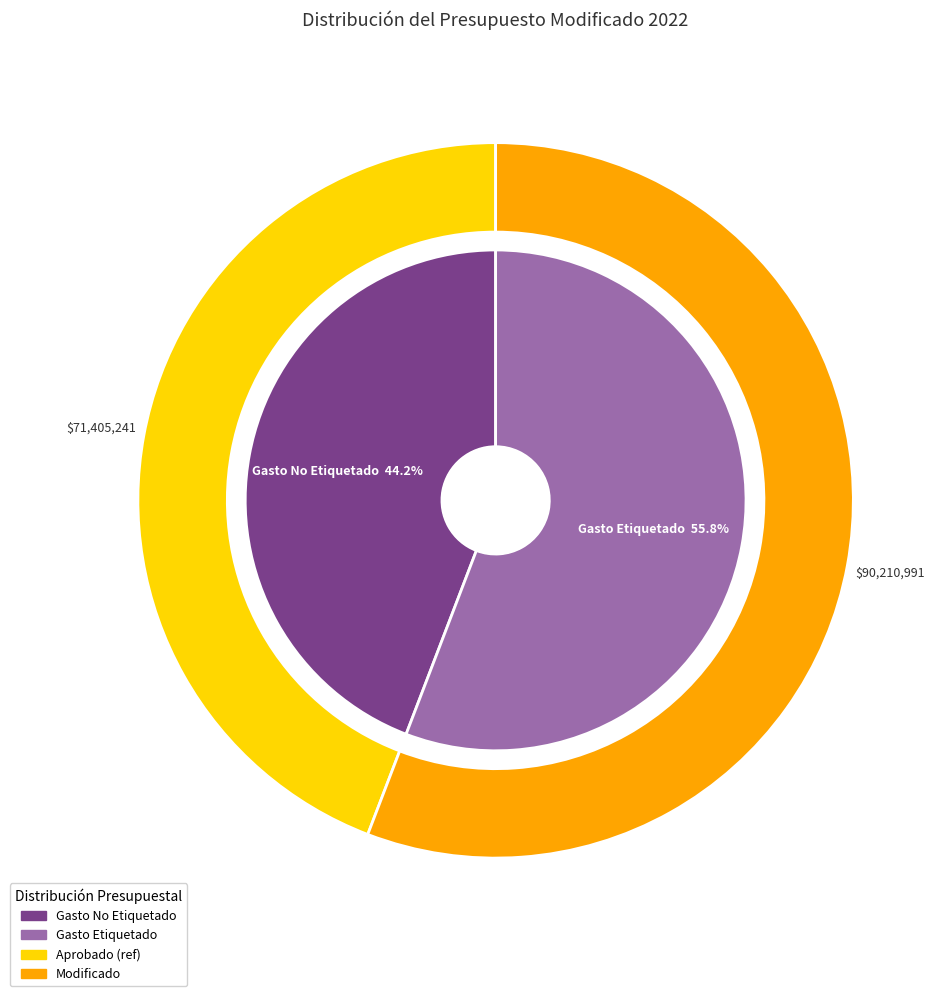

To the nearest percent, what is the average slice percentage?

50%